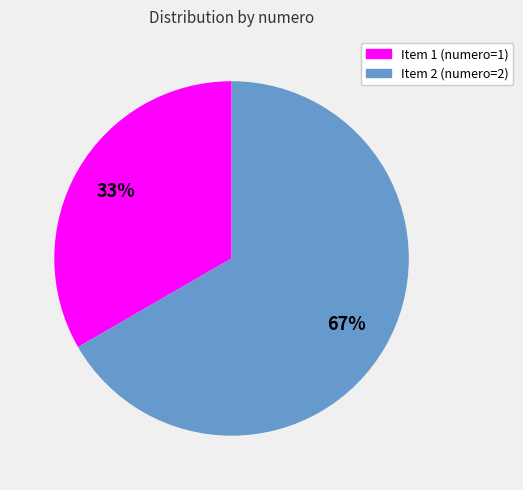

To the nearest percent, what is the average slice percentage?

50%